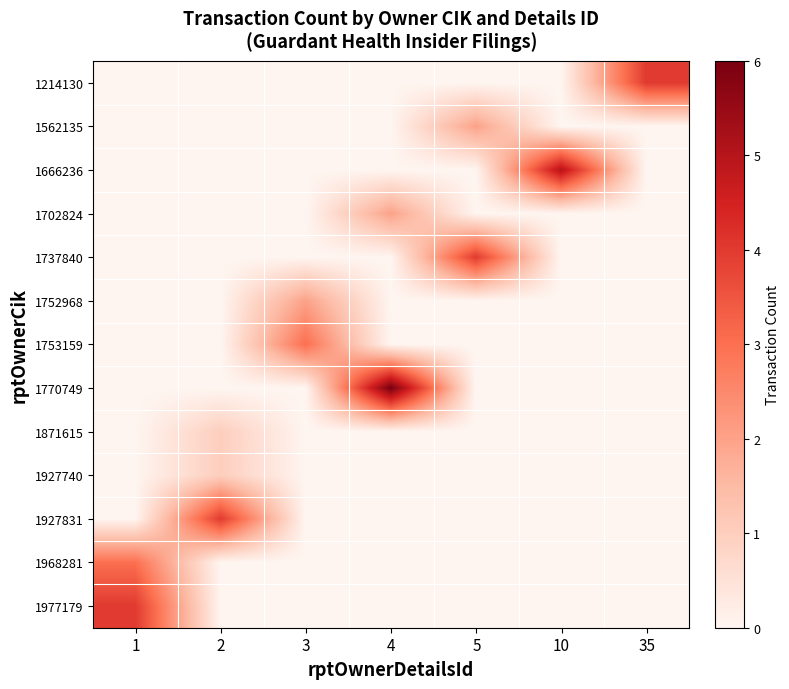

What is the total value across all series at 35?

4